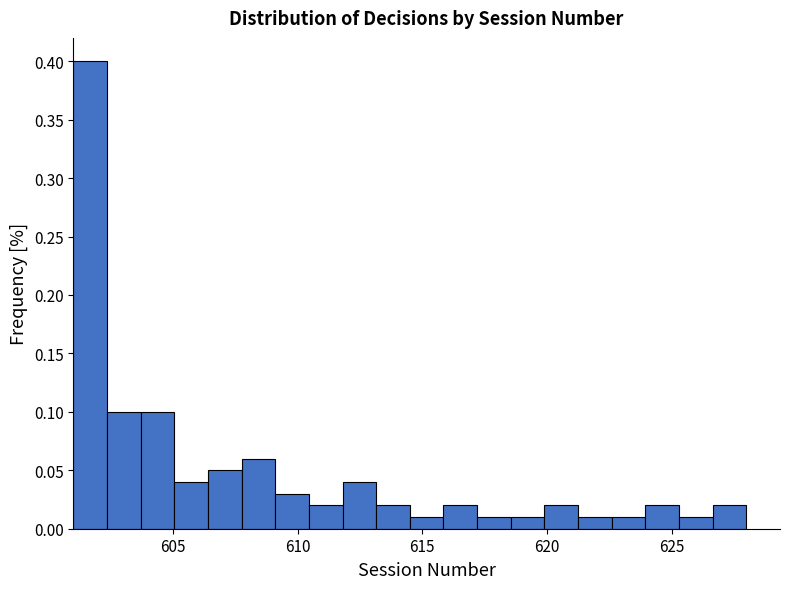

Read against the x-axis, roughly where is the centre of the tallest bar?

601.5